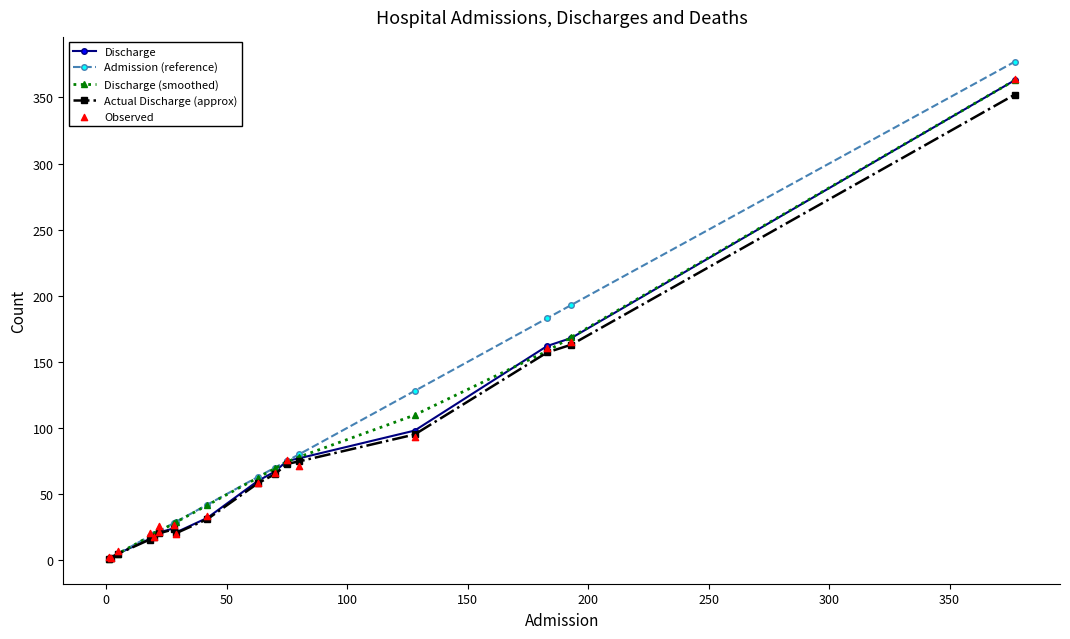

Which series contains the highest Y value?

Admission (reference)